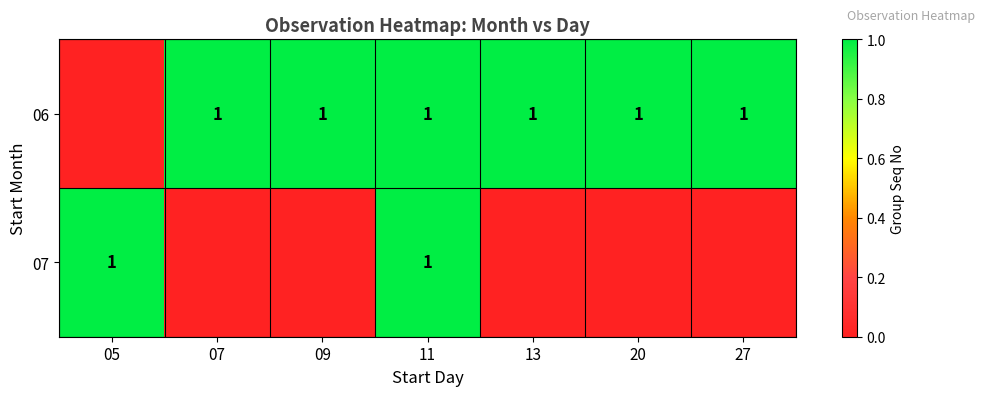

Is it true that 06 equals 1 at 09?

True